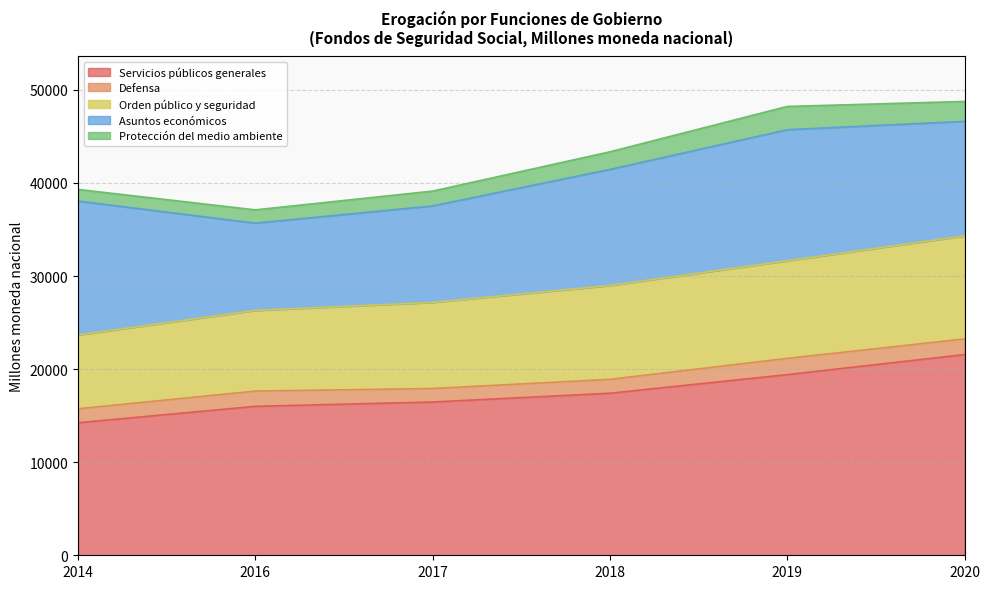

Read the Servicios públicos generales value at 2014.

14241.8